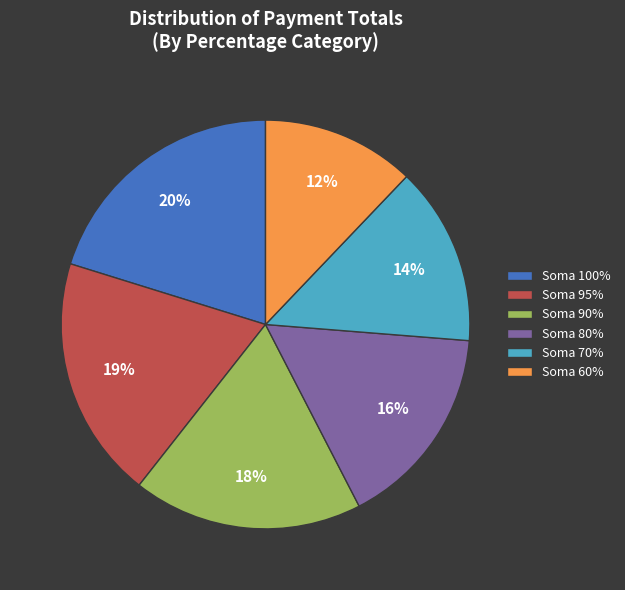

What percentage is the Soma 100% slice, to the nearest percent?

20%